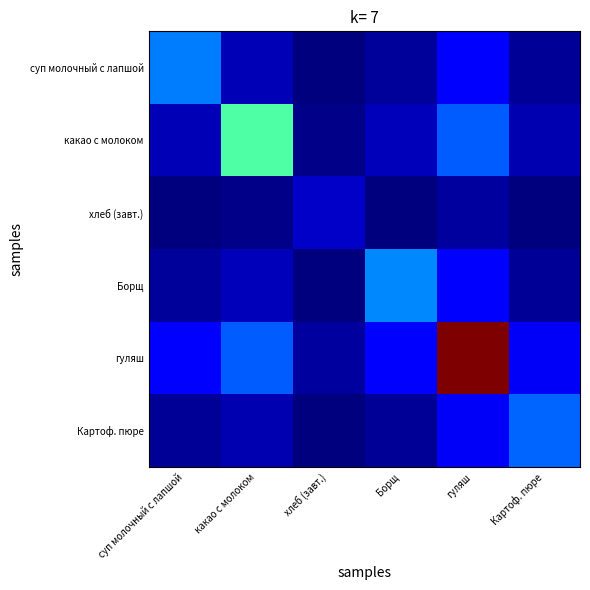

What is the difference between the maximum and minimum values in the Картоф. пюре series?

0.2